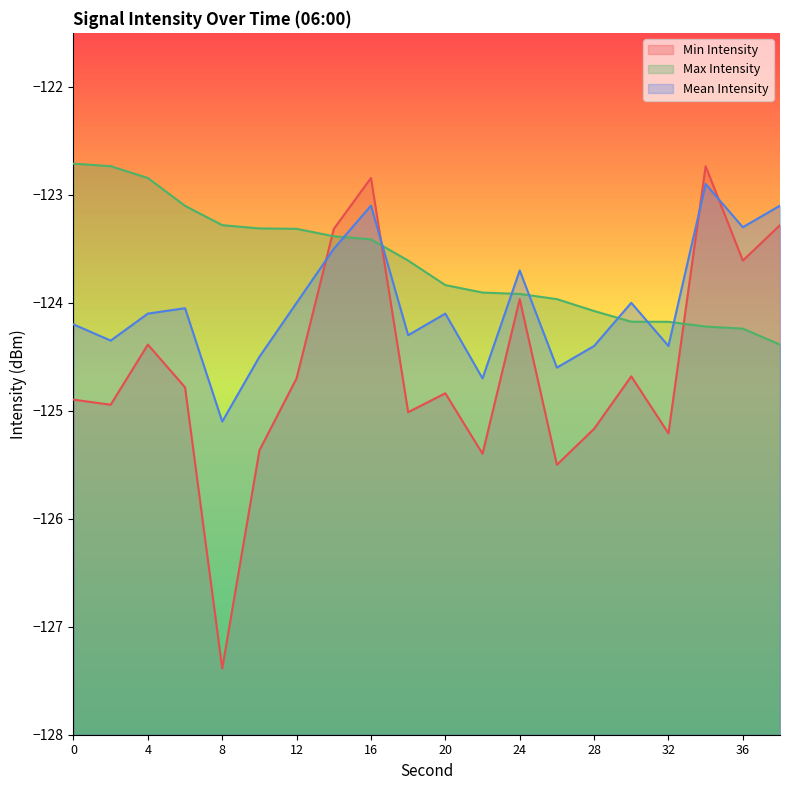

Reading right to left, transcribe all the data shown in this chart.

Min Intensity: 38=-123.3	36=-123.6	34=-122.7	32=-125.2	30=-124.7	28=-125.2	26=-125.5	24=-124.0	22=-125.4	20=-124.8	18=-125.0	16=-122.8	14=-123.3	12=-124.7	10=-125.4	8=-127.4	6=-124.8	4=-124.4	2=-124.9	0=-124.9
Max Intensity: 38=-124.4	36=-124.2	34=-124.2	32=-124.2	30=-124.2	28=-124.1	26=-124.0	24=-123.9	22=-123.9	20=-123.8	18=-123.6	16=-123.4	14=-123.4	12=-123.3	10=-123.3	8=-123.3	6=-123.1	4=-122.8	2=-122.7	0=-122.7
Mean Intensity: 38=-123.1	36=-123.3	34=-122.9	32=-124.4	30=-124.0	28=-124.4	26=-124.6	24=-123.7	22=-124.7	20=-124.1	18=-124.3	16=-123.1	14=-123.5	12=-124.0	10=-124.5	8=-125.1	6=-124.0	4=-124.1	2=-124.3	0=-124.2